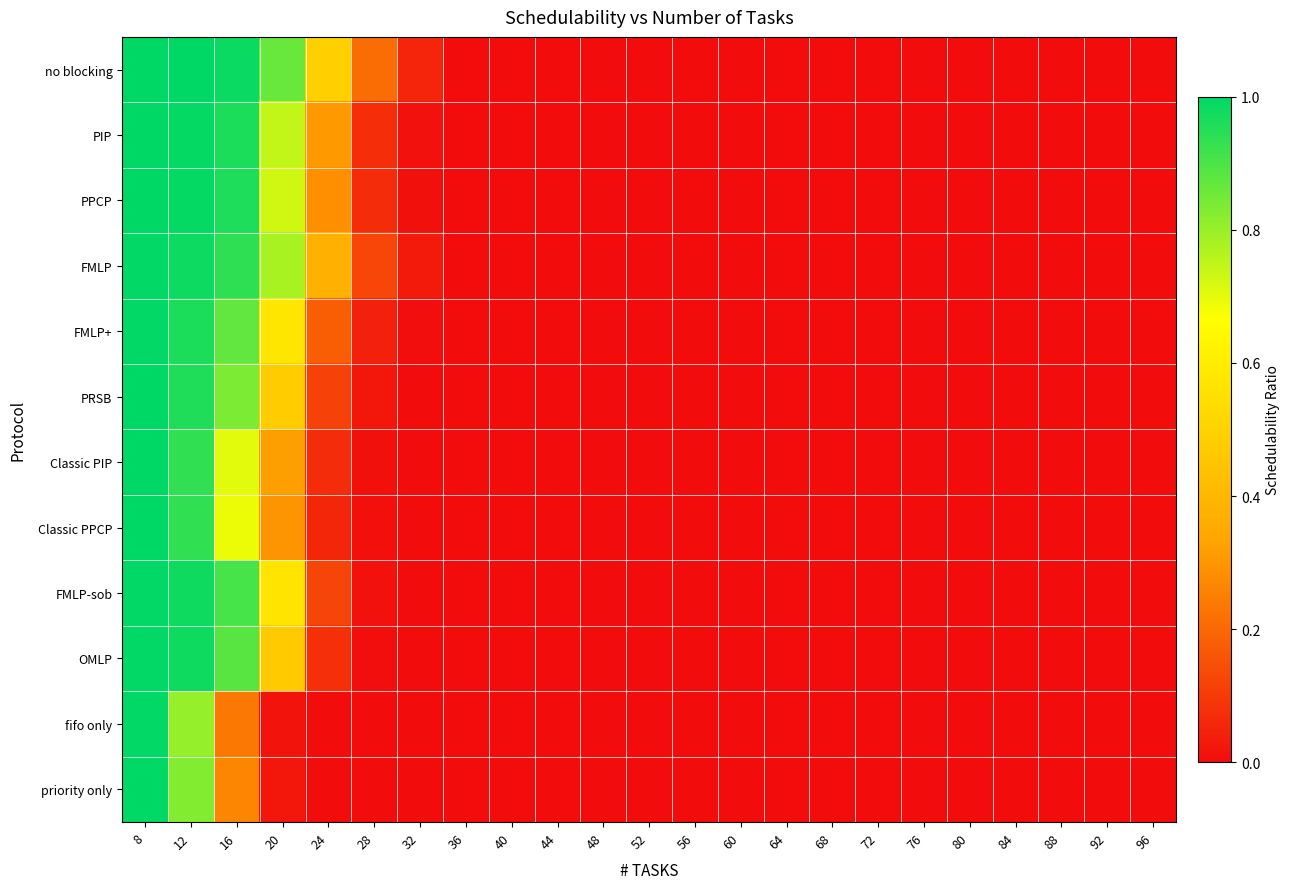

How many series are shown in this chart?

12